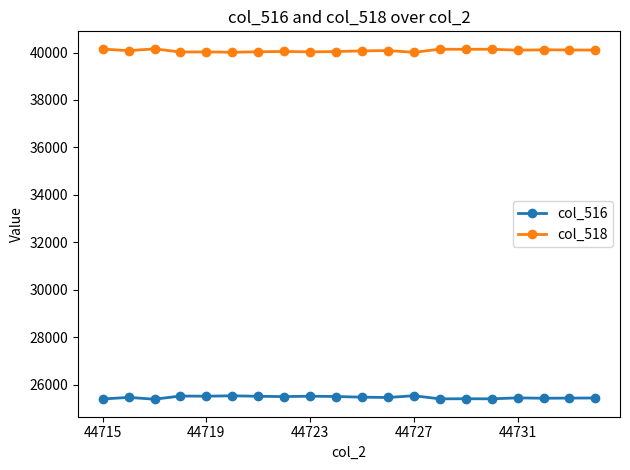

At how many categories does at least one series exceed 38259?

20